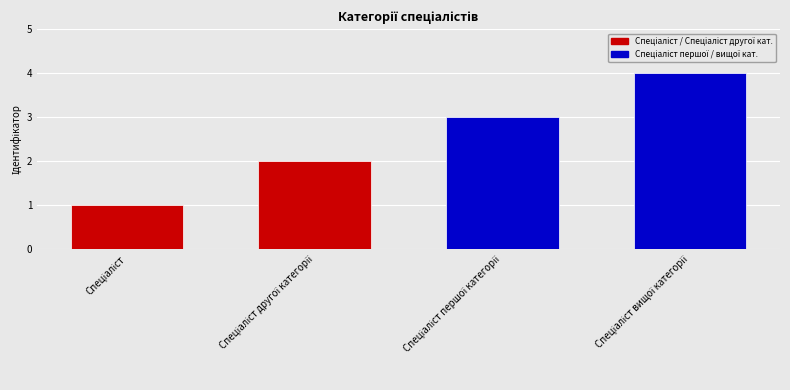

List the labels in order of value, smallest first.

Спеціаліст, Спеціаліст другої категорії, Спеціаліст першої категорії, Спеціаліст вищої категорії